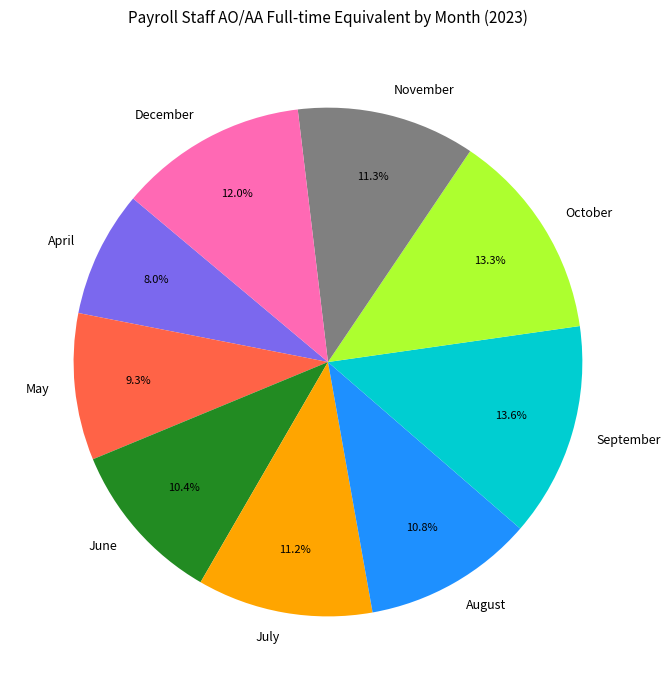

Does September represent more than half of the total?

No